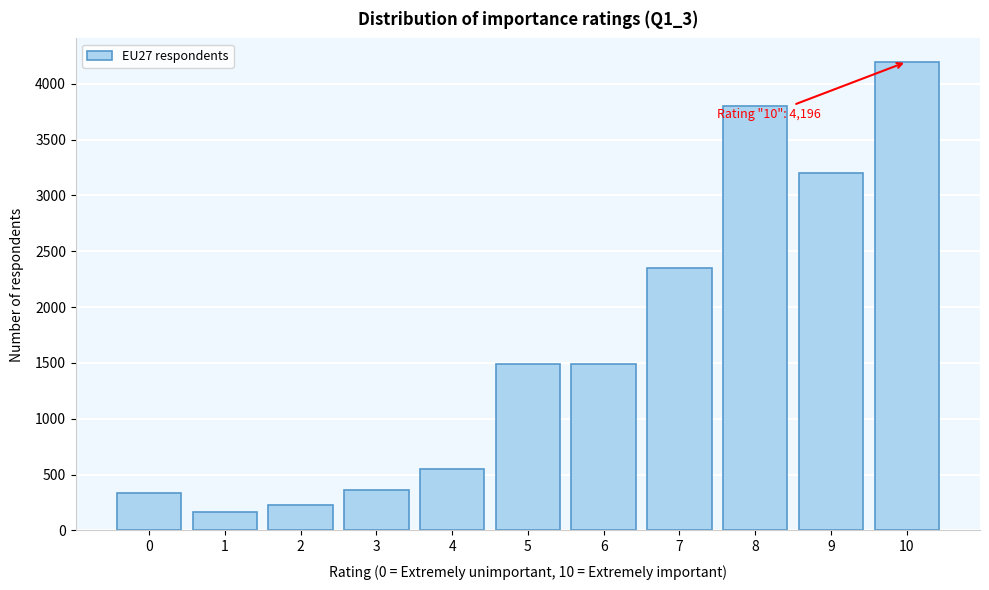

What is the value of the 5th bar from the left?

546